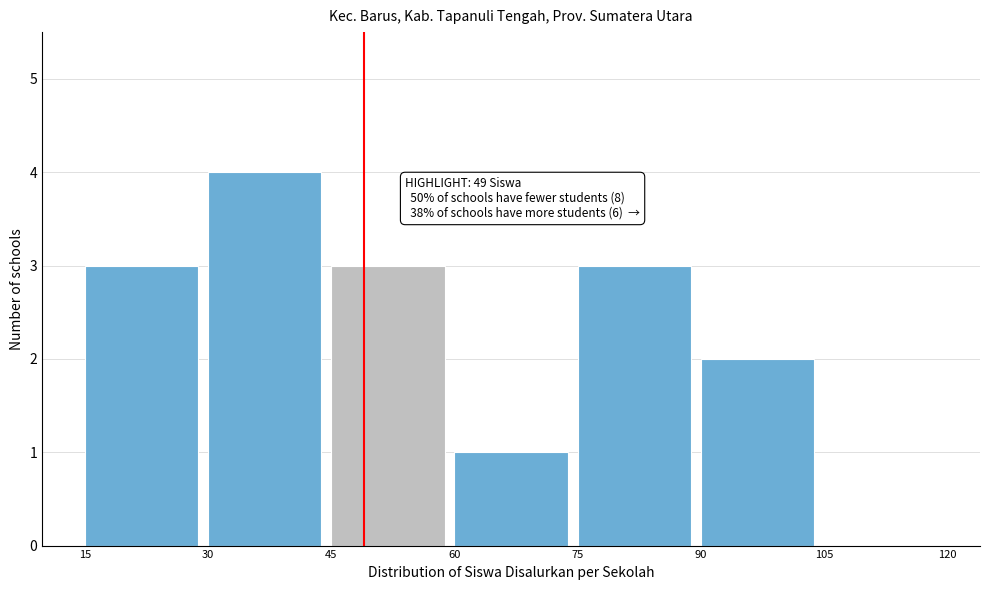

Which range on the x-axis has the tallest bar?

30 to 45